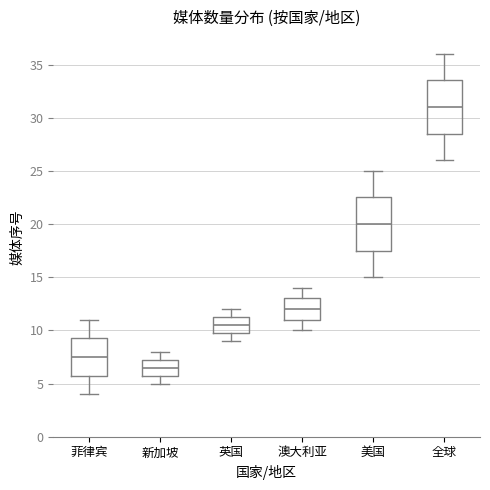

Where is the upper edge of the box for 菲律宾 on the y-axis? The values are not printed on the chart, so give them approximately, as read against the axis.

9.5